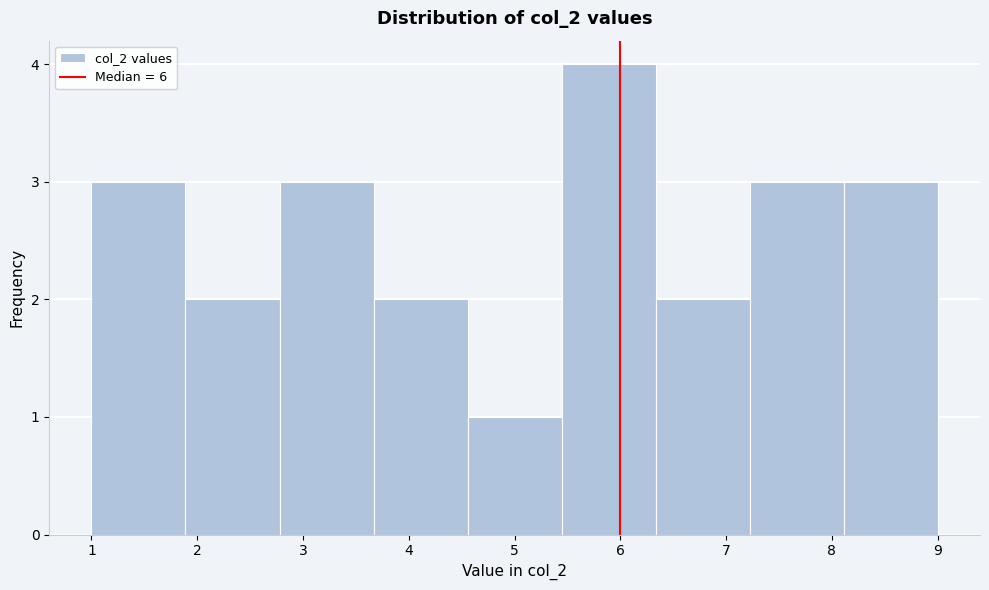

What is the height of the bar covering 1.0 to 1.9 on the x-axis? Neither the bar edges nor the heights are printed on the chart, so give them approximately, as read against the axes.

3